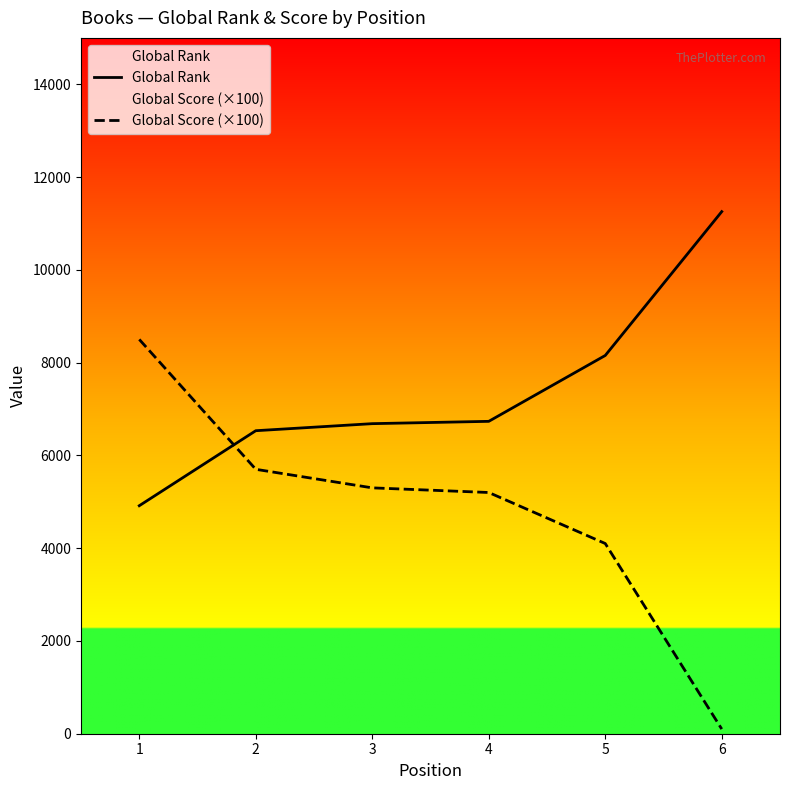

Reading left to right, what are all the values shown in this chart?

Global Rank: 1=4915	2=6532	3=6684	4=6734	5=8154	6=11255
Global Score (×100): 1=8500	2=5700	3=5300	4=5200	5=4100	6=100